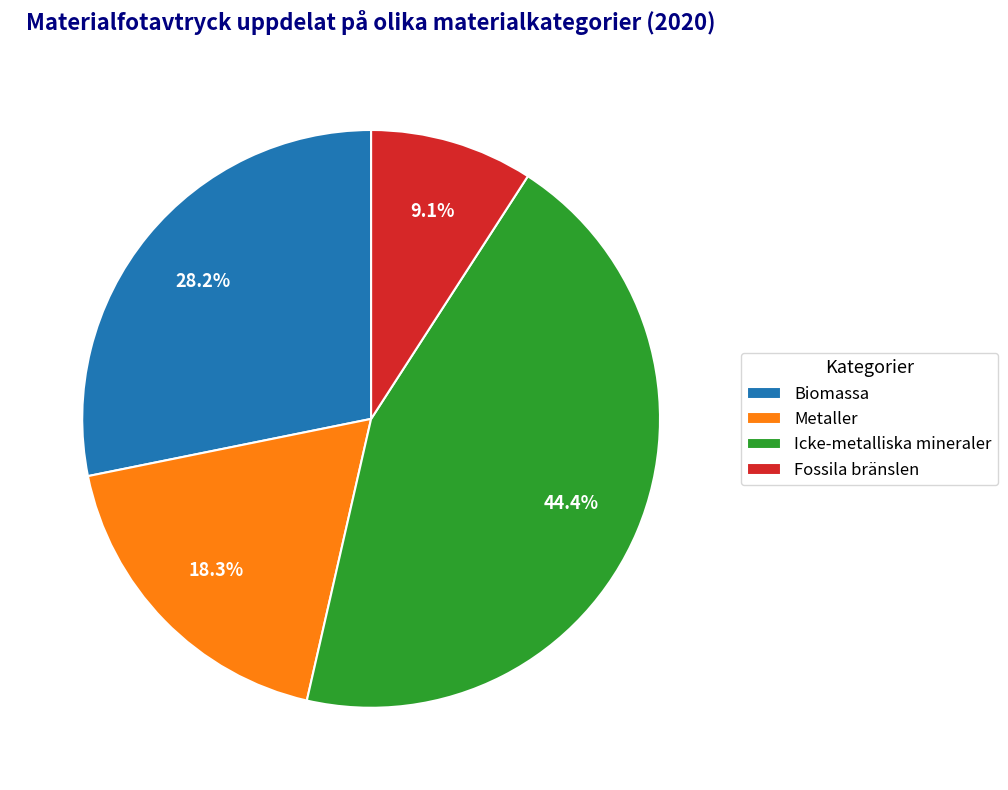

Does any single category account for the majority?

No